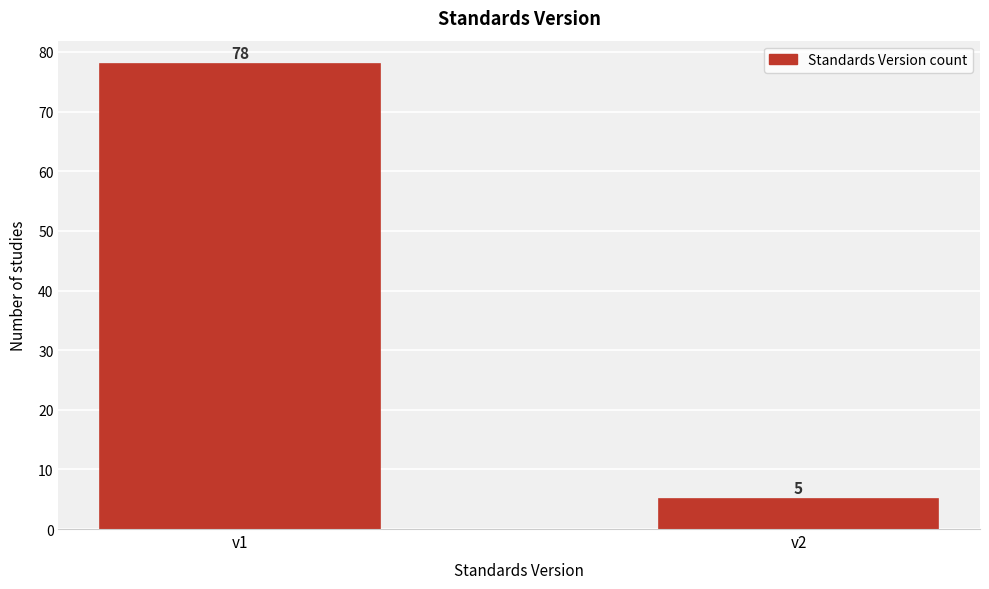

Reading right to left, extract all data points from this chart.

5	78